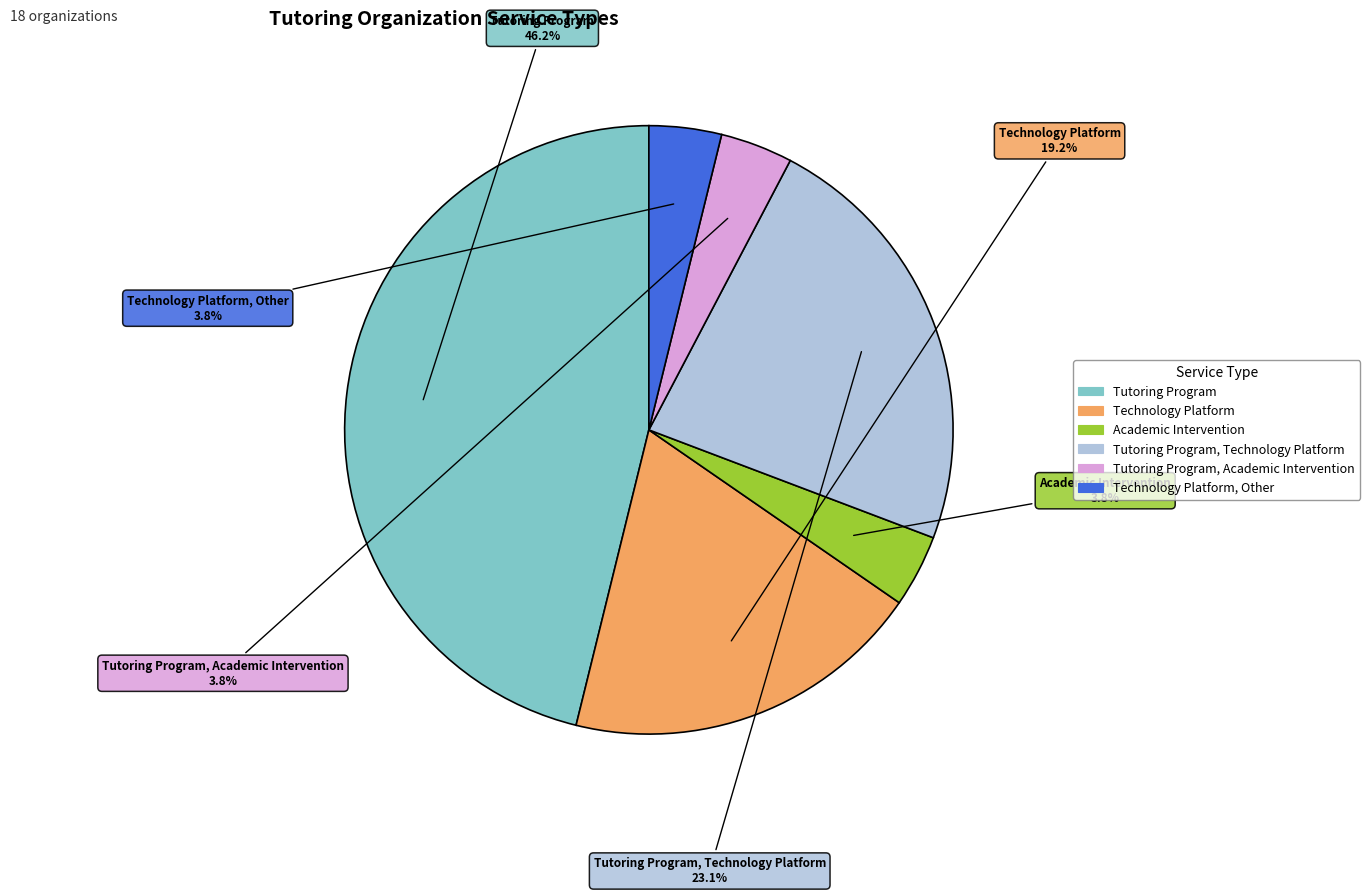

Is the sum of Tutoring Program, Academic Intervention and Technology Platform, Other greater than half?

No